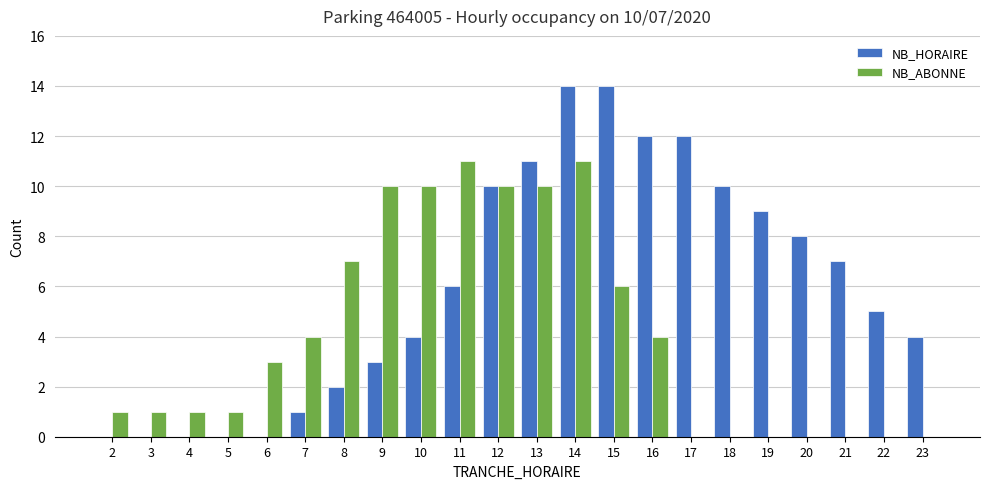

True or false: NB_HORAIRE has a value of 14 at 14.

True